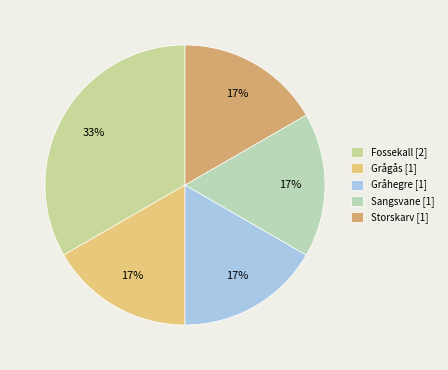

What percentage is the Sangsvane slice, to the nearest percent?

17%